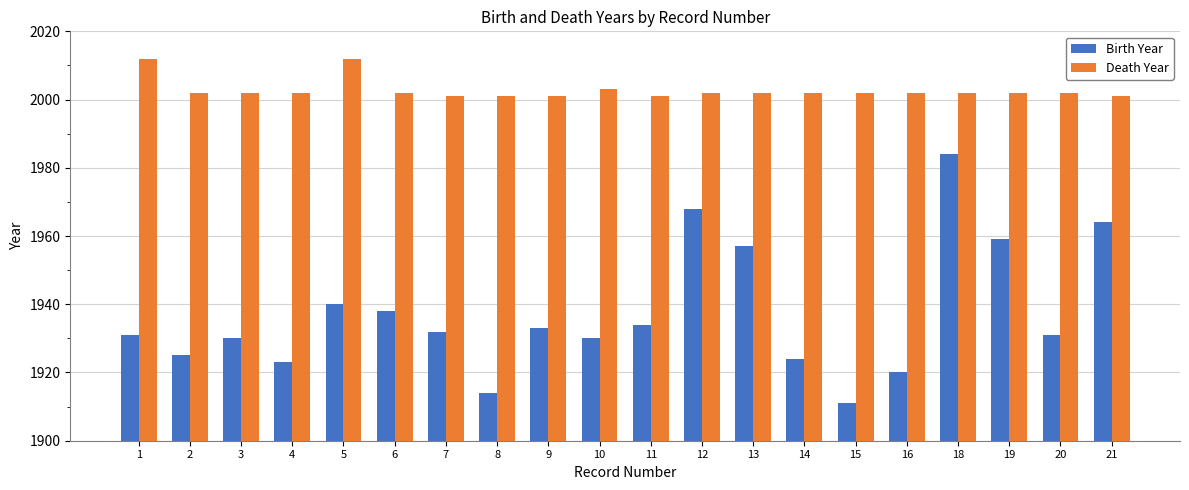

What is the value of the Birth Year bar at the 1st from the left?

1931